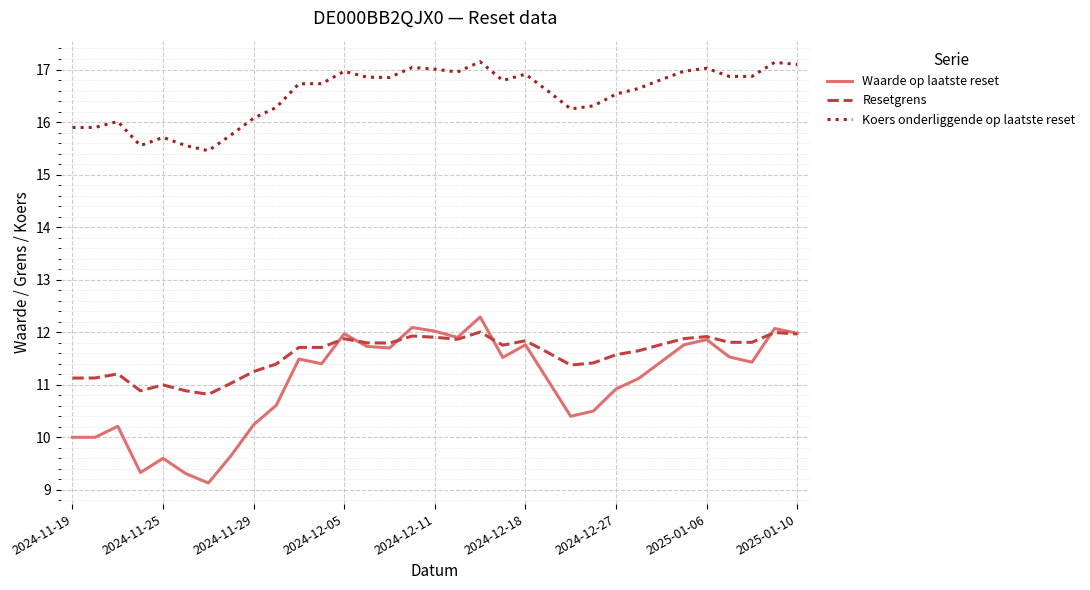

Which series has the largest range (max minus min)?

Waarde op laatste reset